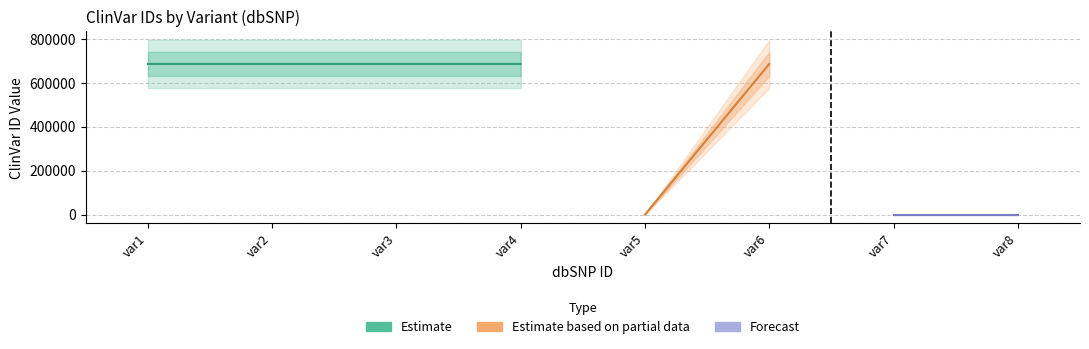

What is the sum of all values?

3423575